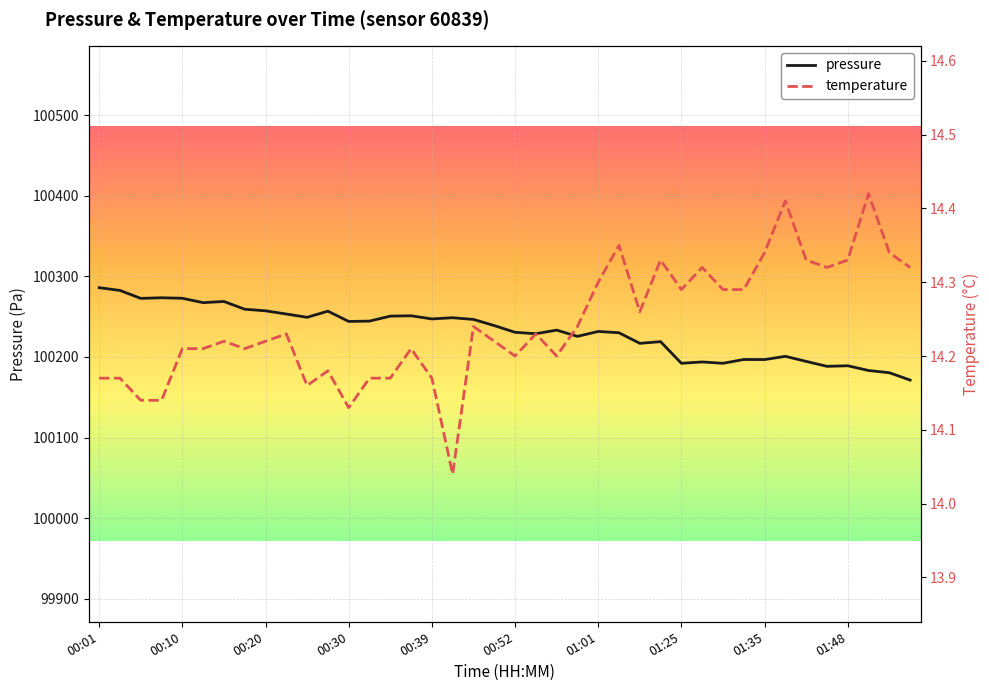

The value of pressure at 01:01 is 100231.6. True or false?

True